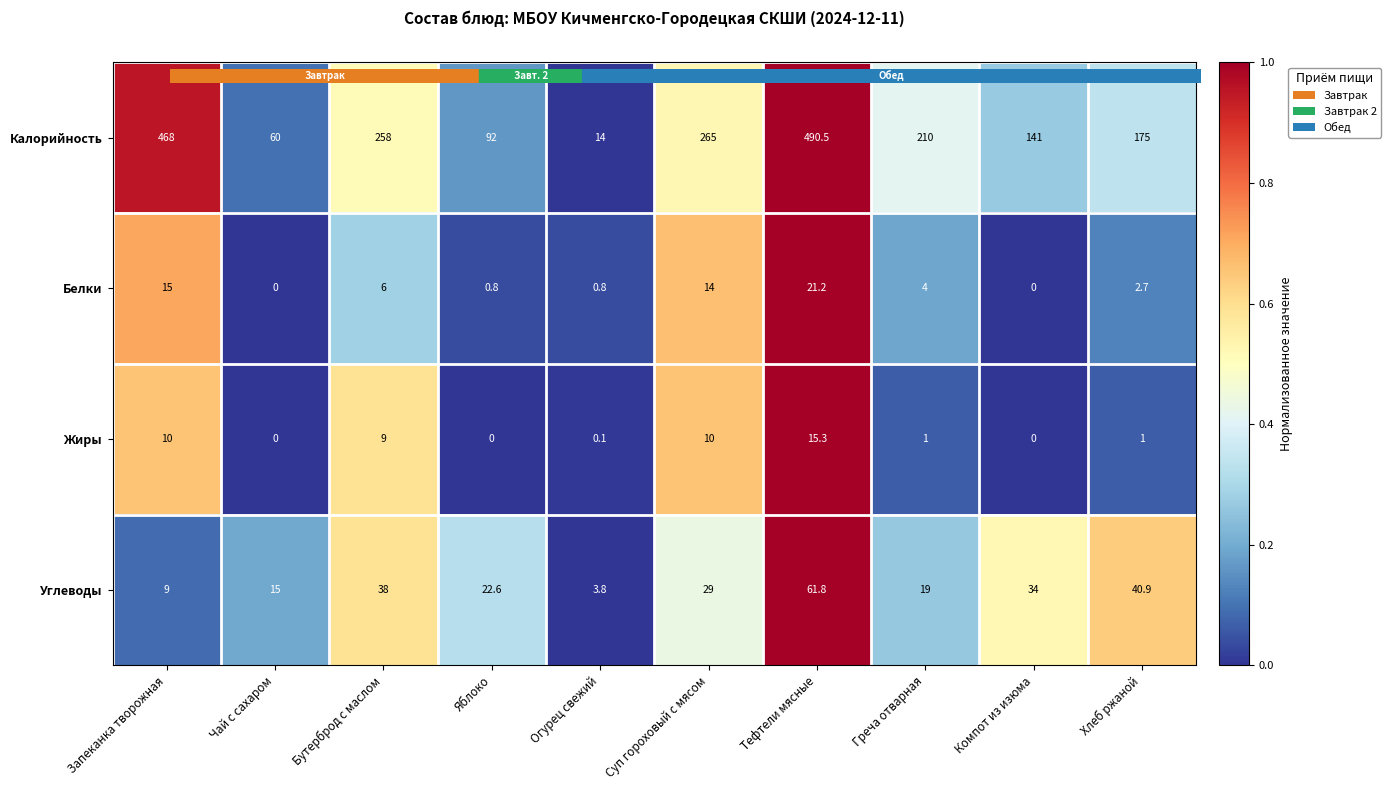

Where does the Калорийность series first go above 210?

Запеканка творожная